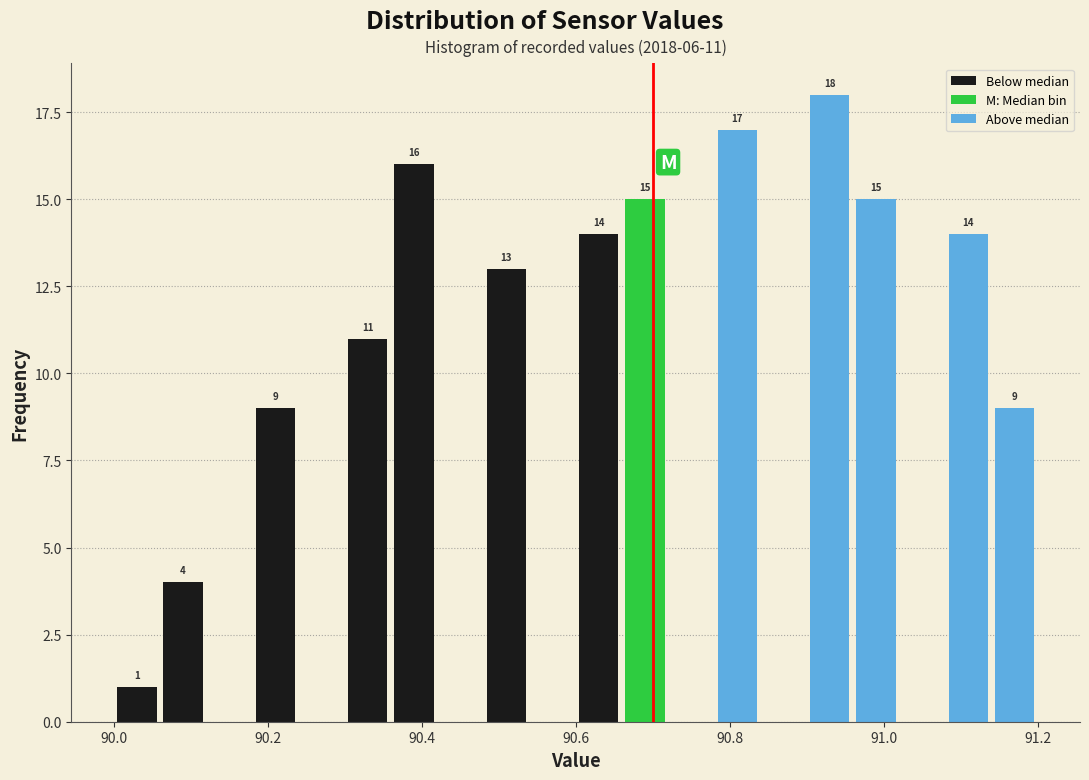

Read against the x-axis, roughly where is the centre of the tallest bar?

90.94